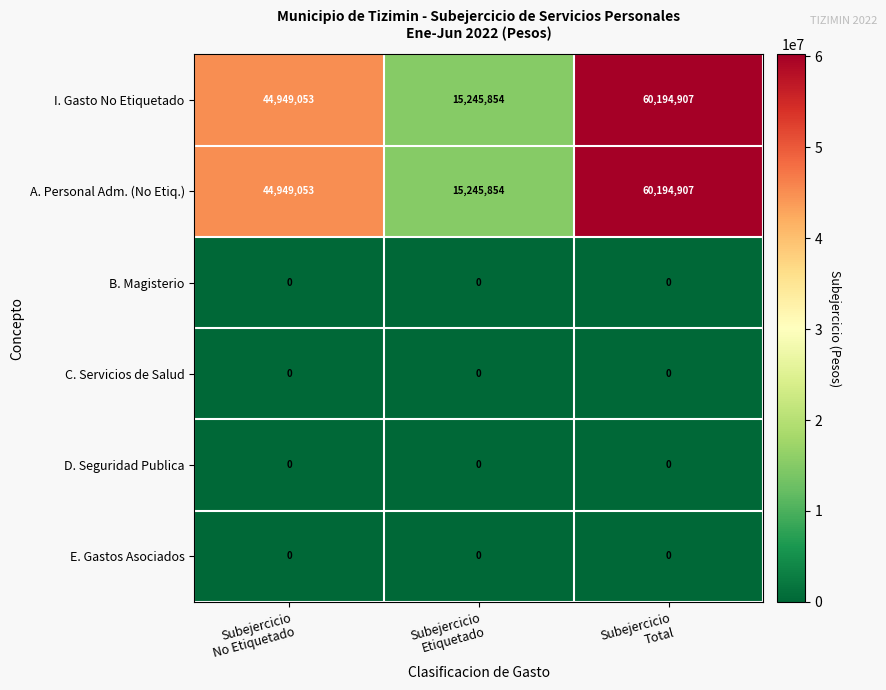

What is the greatest value displayed?

60194907